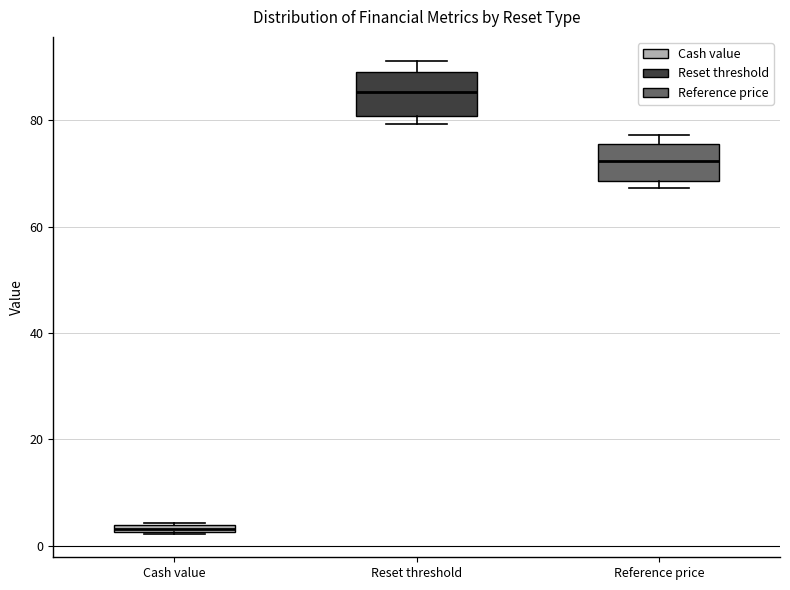

Which box's median line is the lowest?

Cash value